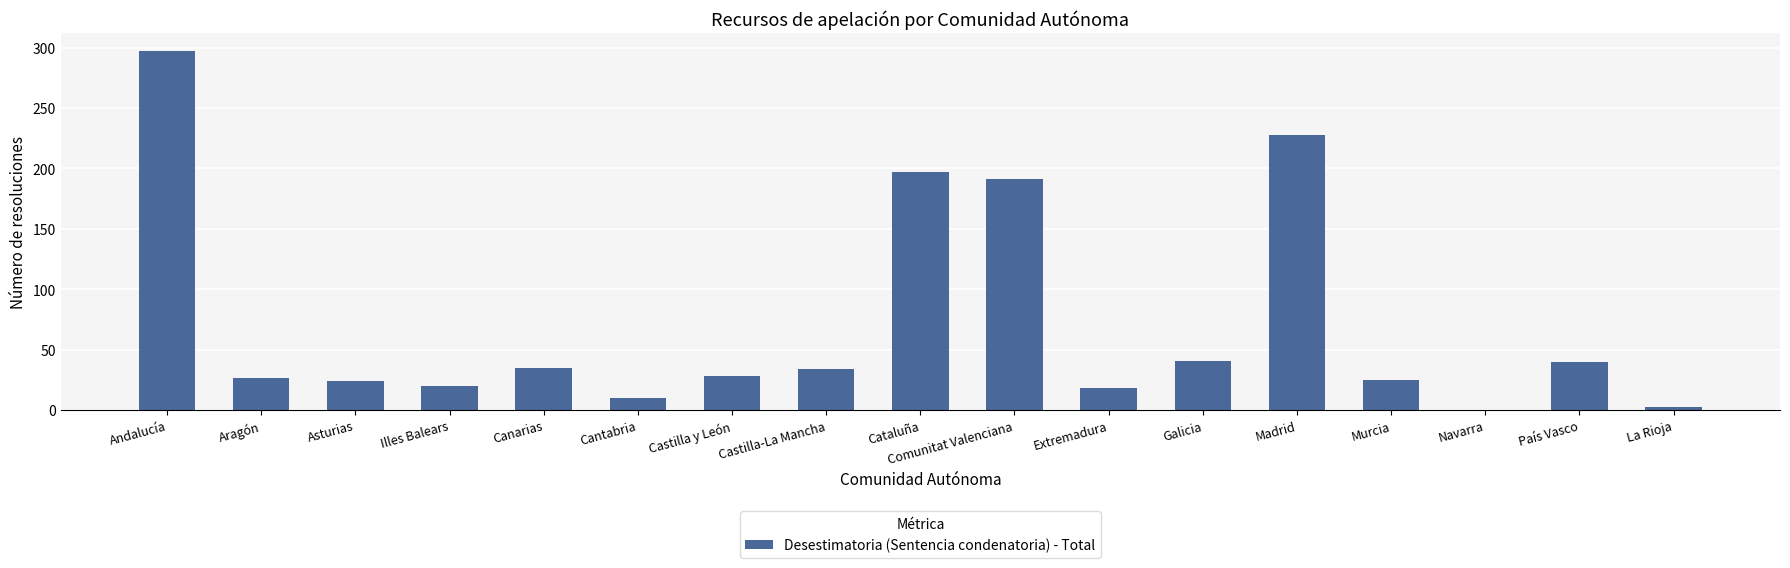

True or false: the data shows 191 at Comunitat Valenciana.

True